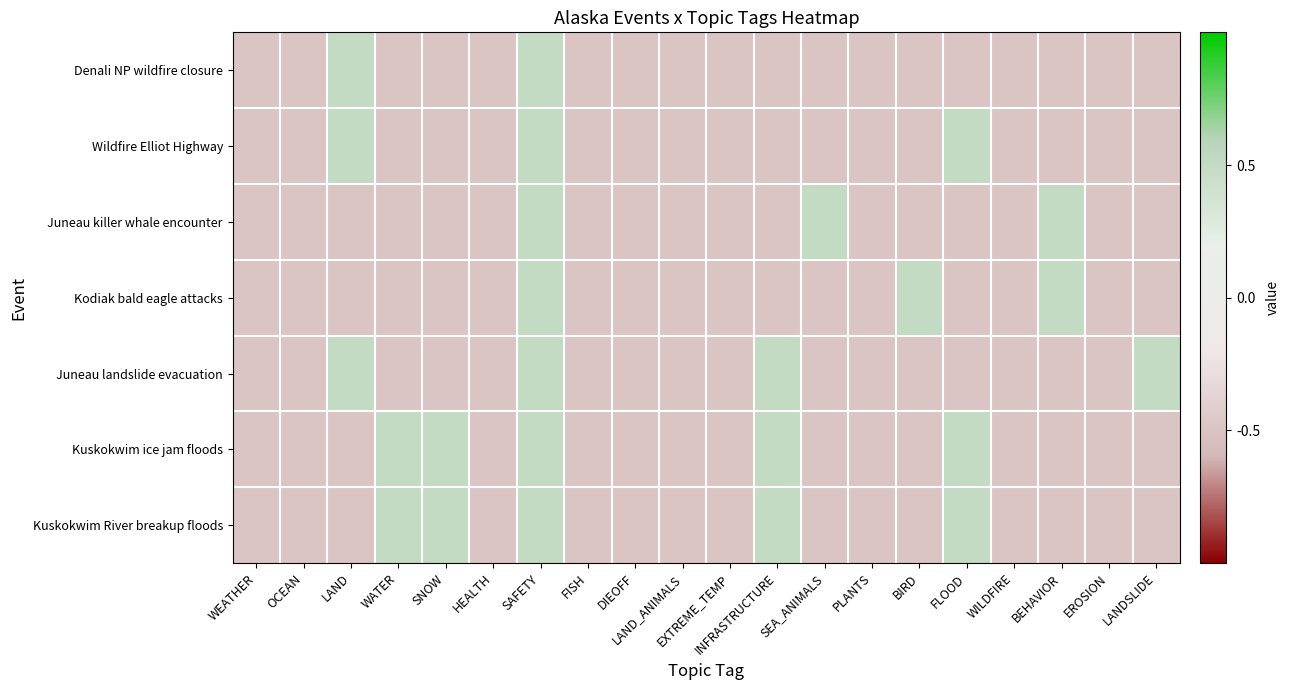

Between FLOOD and EROSION, which series saw the biggest shift?

Wildfire Elliot Highway